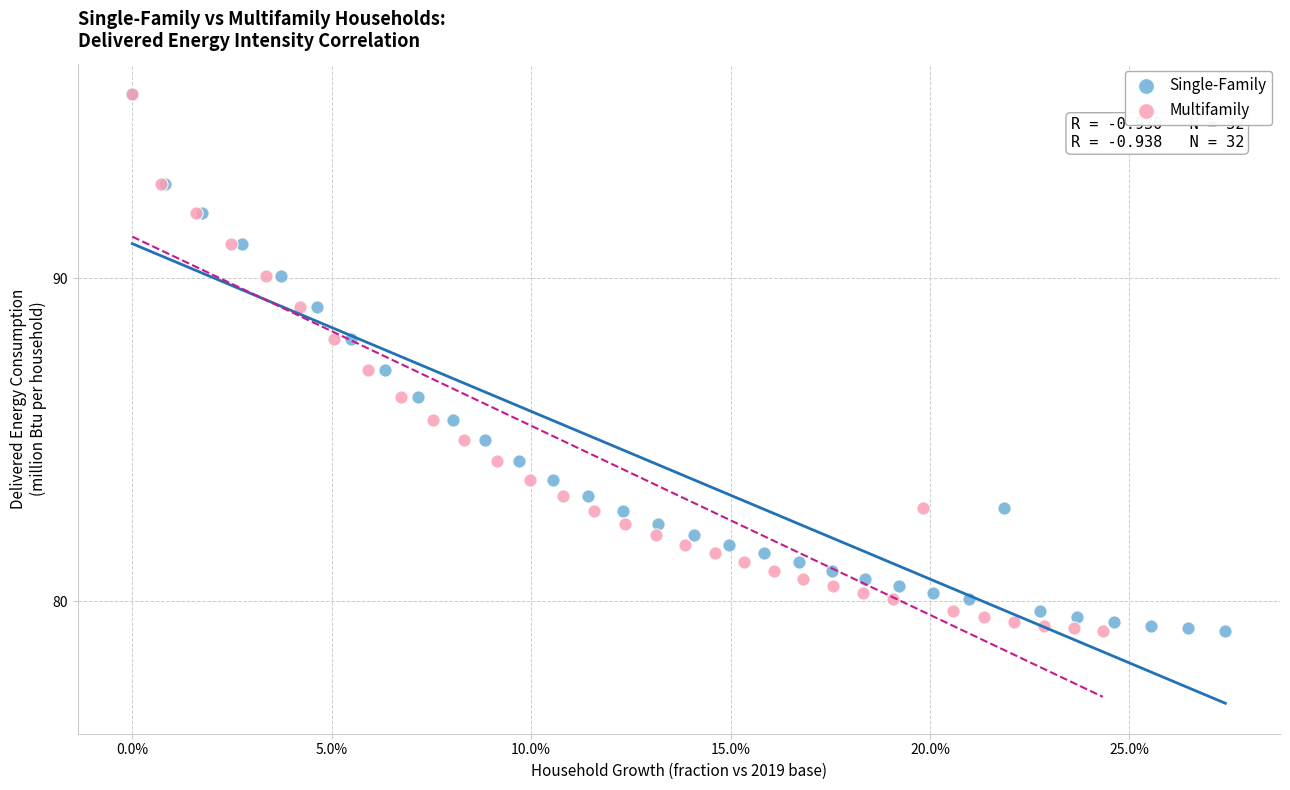

What are all the series names shown in the legend?

Single-Family, Multifamily